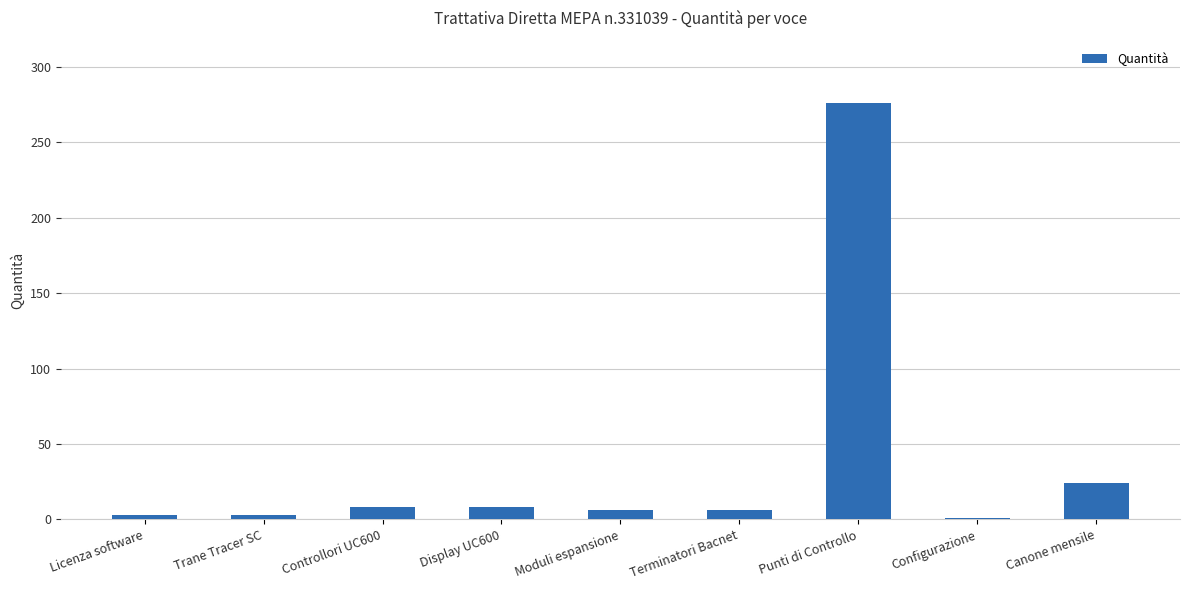

Does the chart contain stacked bars?

No